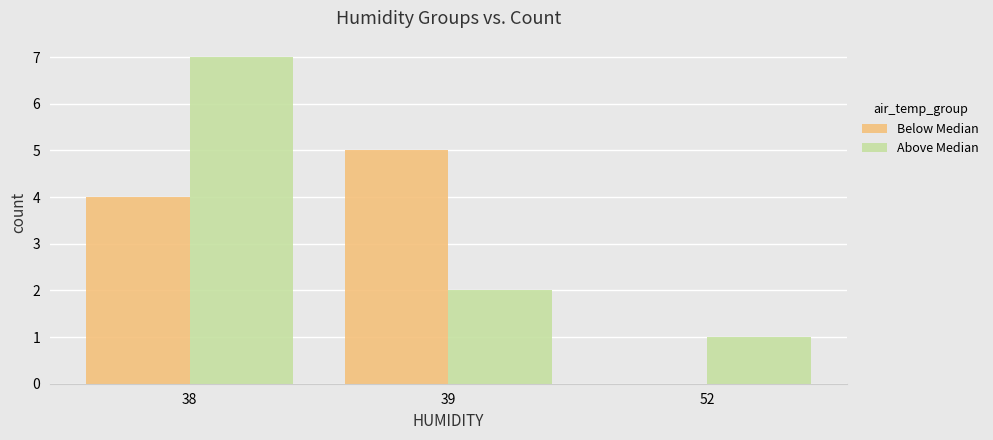

Which label corresponds to the largest value in the chart?

38